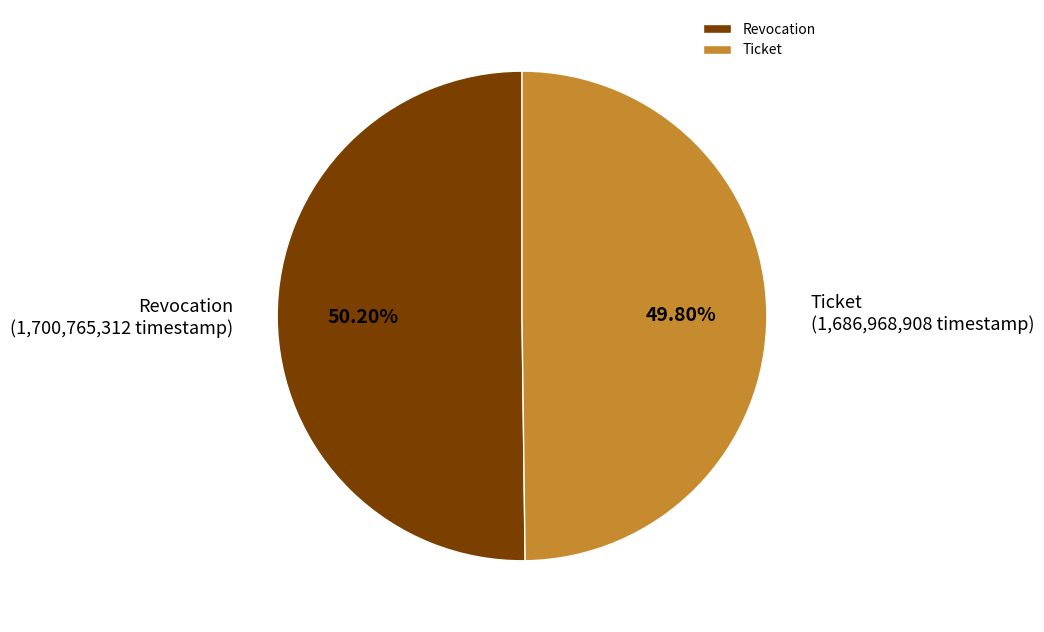

Is there a majority slice in this chart?

Yes